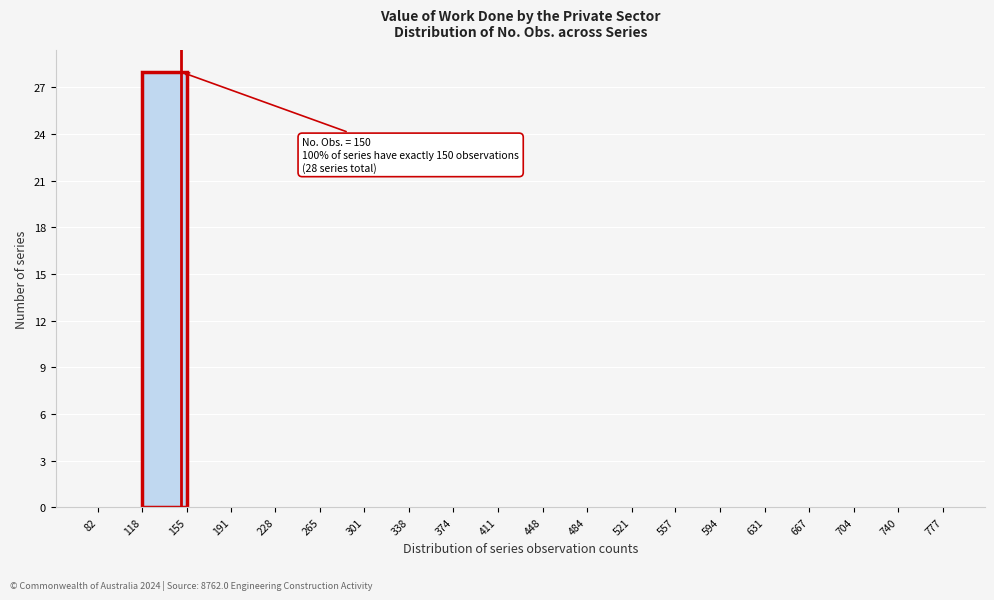

Over which range of the x-axis is the bar tallest?

118 to 155